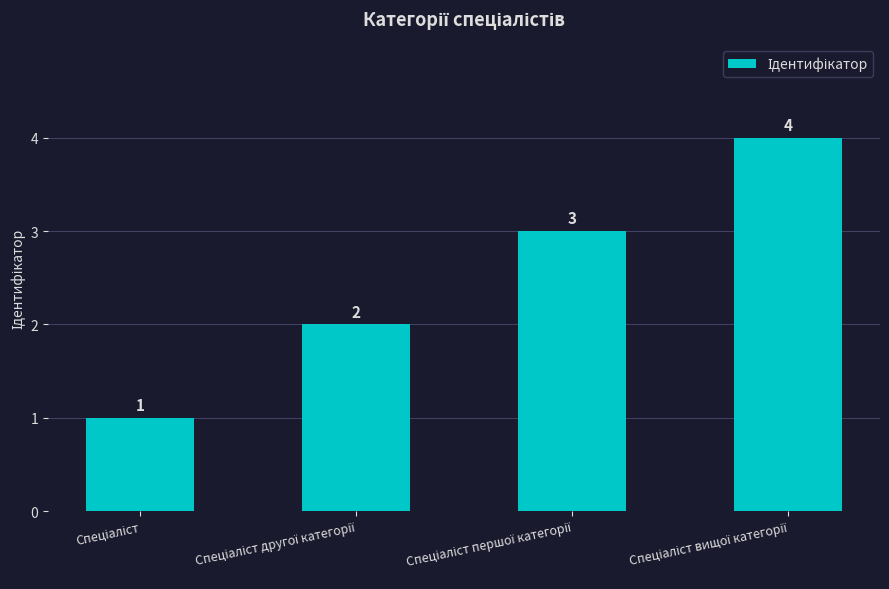

Count the values in the range 2 to 4.

3